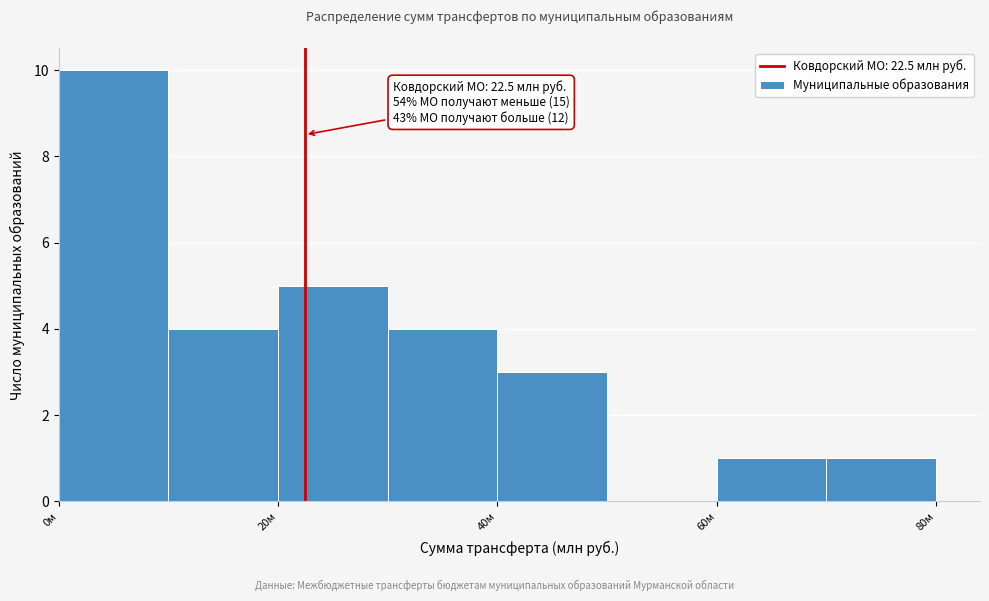

Which range on the x-axis has the tallest bar?

0 to 10